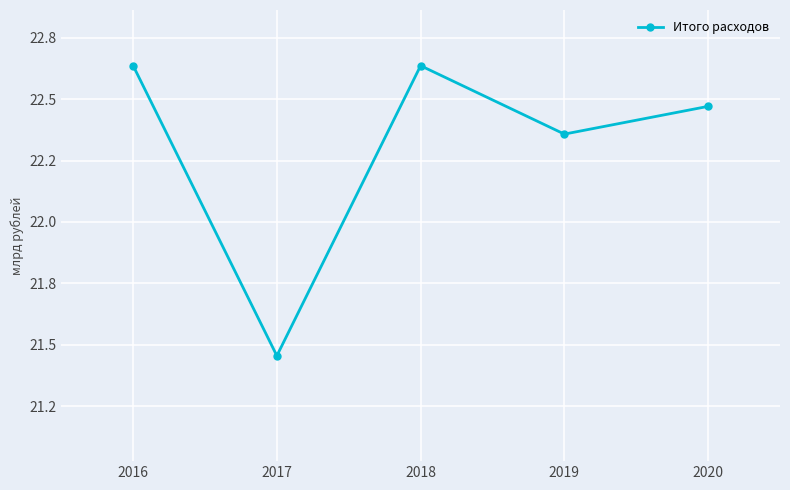

What is the sum of all values?

111557172937.1